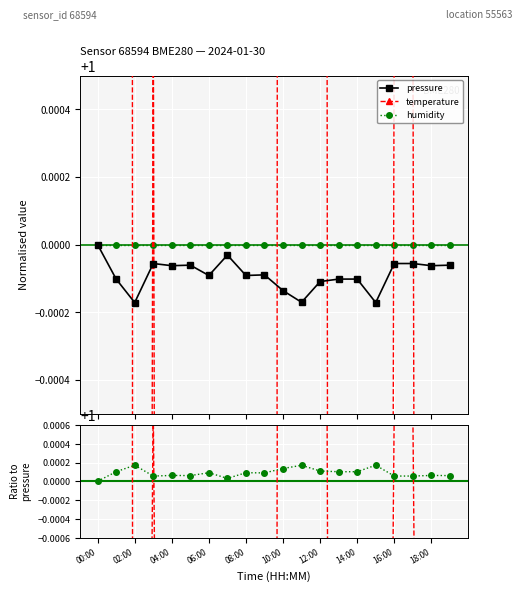

True or false: pressure has more than 0 points higher than both neighbors.

True